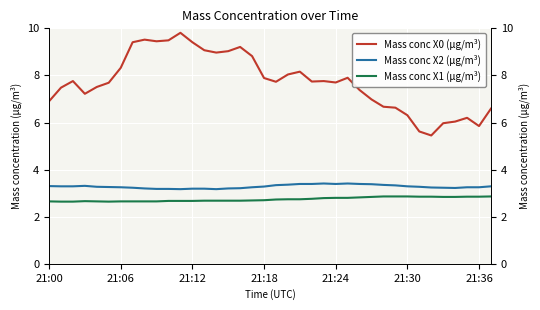

The value of Mass conc X0 (μg/m³) at 21:12 is 2.3. True or false?

False